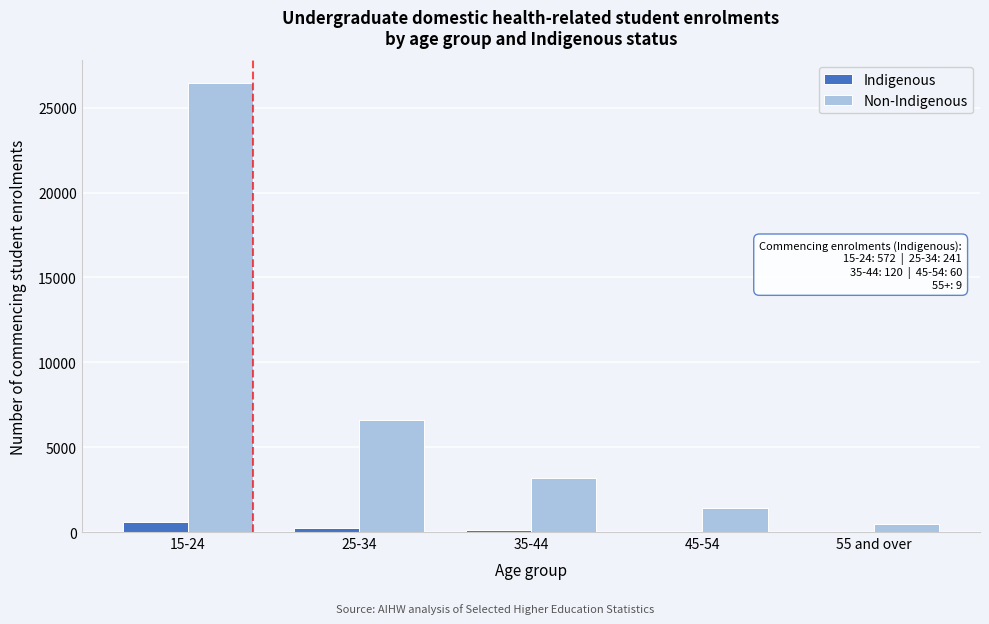

At which category is the sum across all series the highest?

15-24